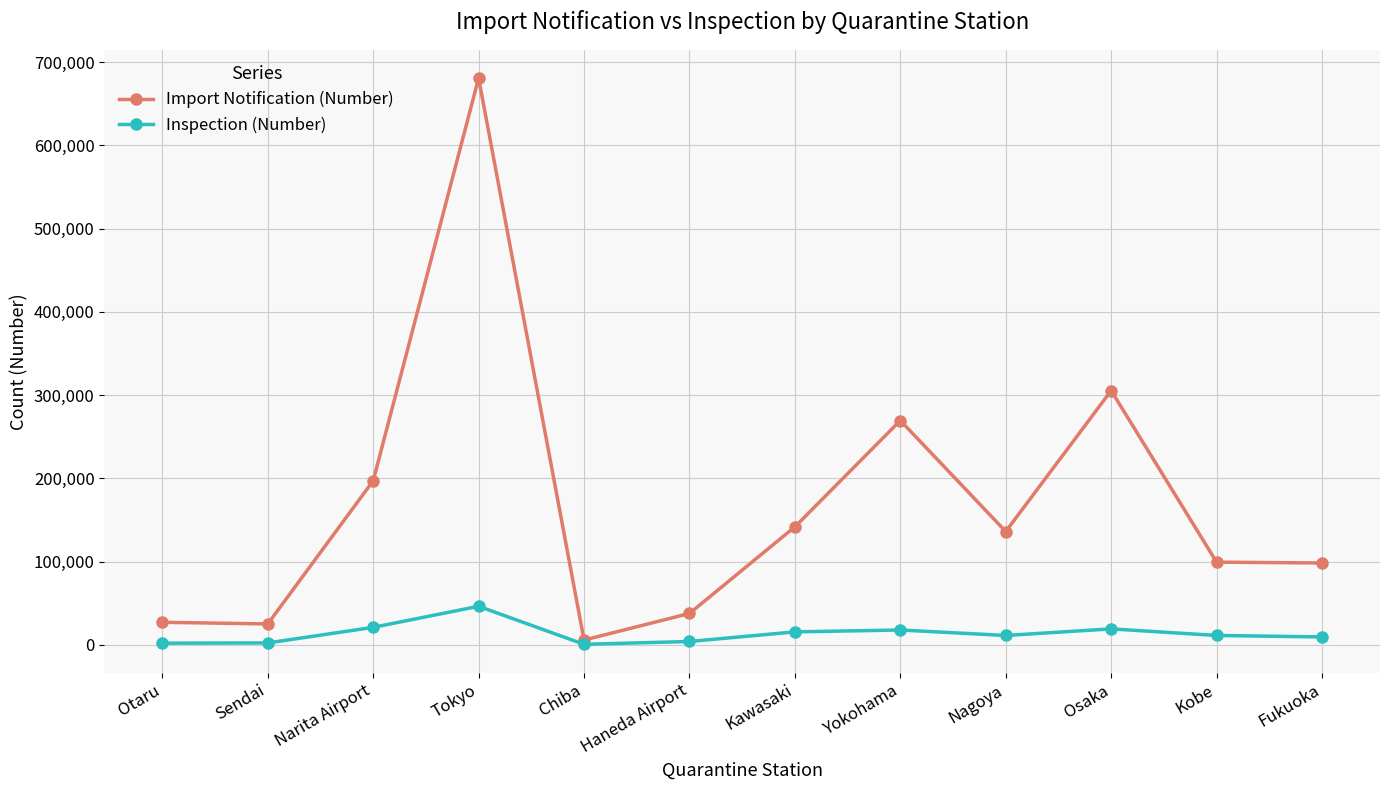

True or false: Import Notification (Number) has a value of 155813 at Kobe.

False